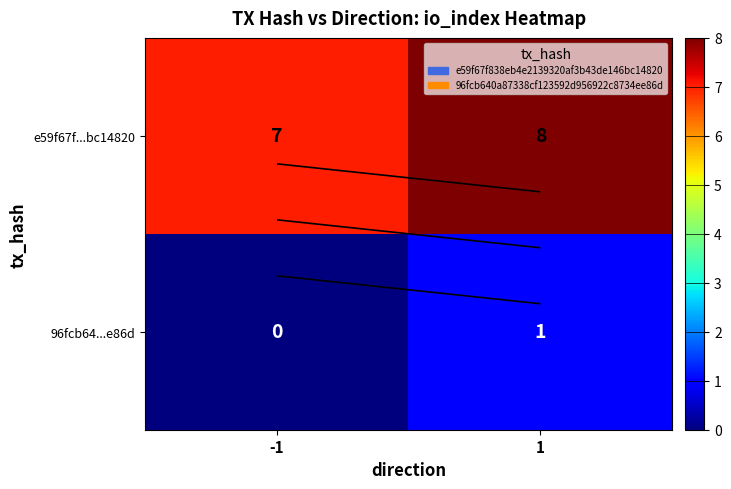

How many categories are shown in the chart?

2